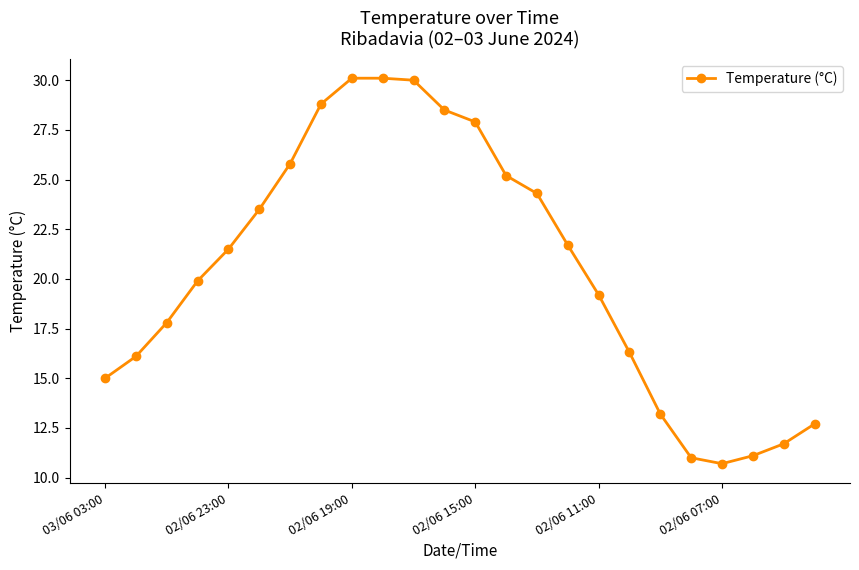

Reading left to right, extract all data points from this chart.

15.0	16.1	17.8	19.9	21.5	23.5	25.8	28.8	30.1	30.1	30.0	28.5	27.9	25.2	24.3	21.7	19.2	16.3	13.2	11.0	10.7	11.1	11.7	12.7